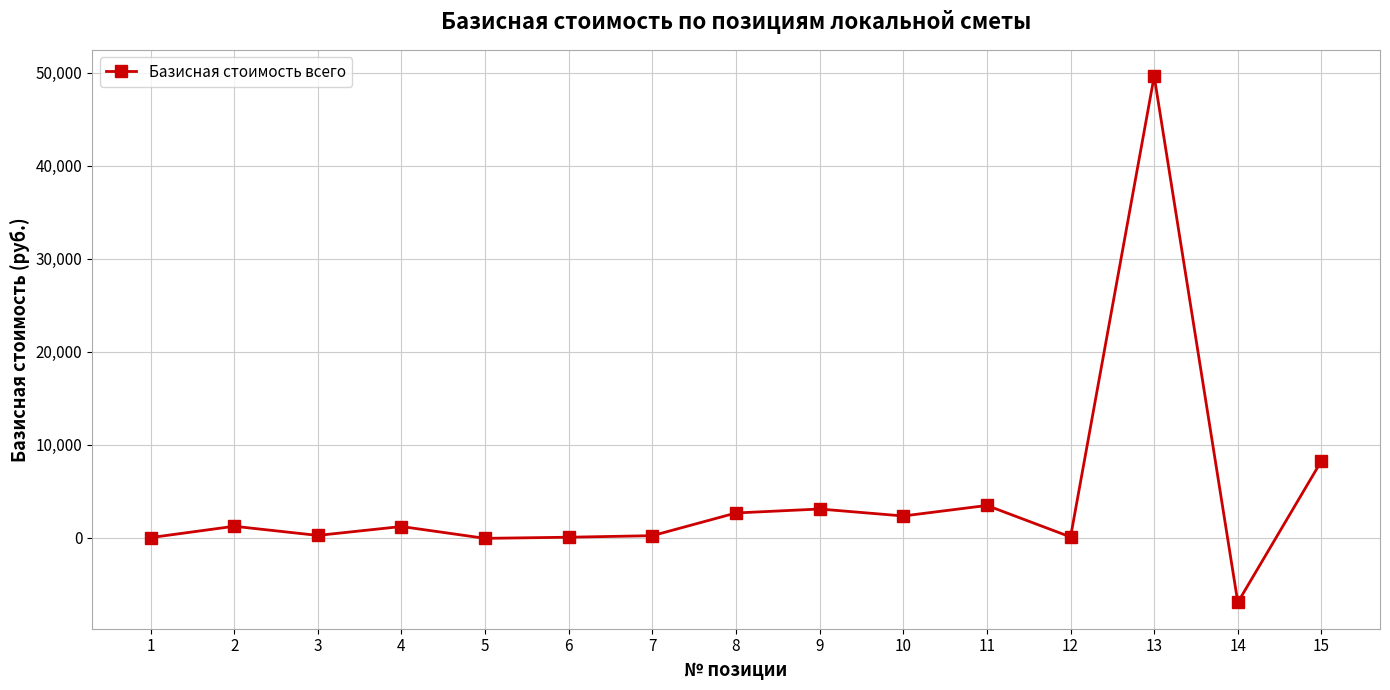

What is the average value?

4374